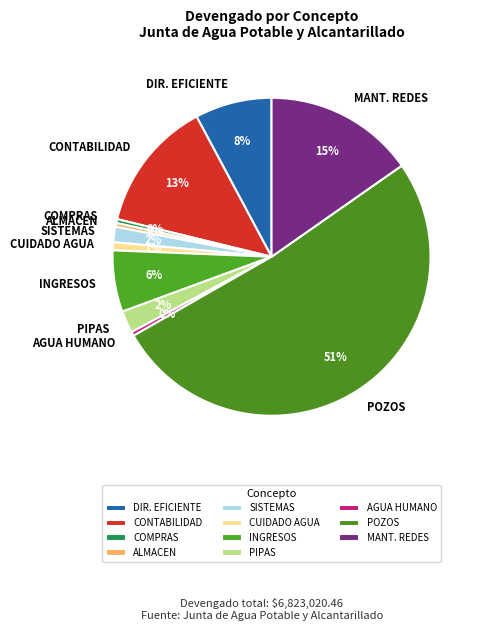

Does MANT. REDES account for over 50% of the chart?

No